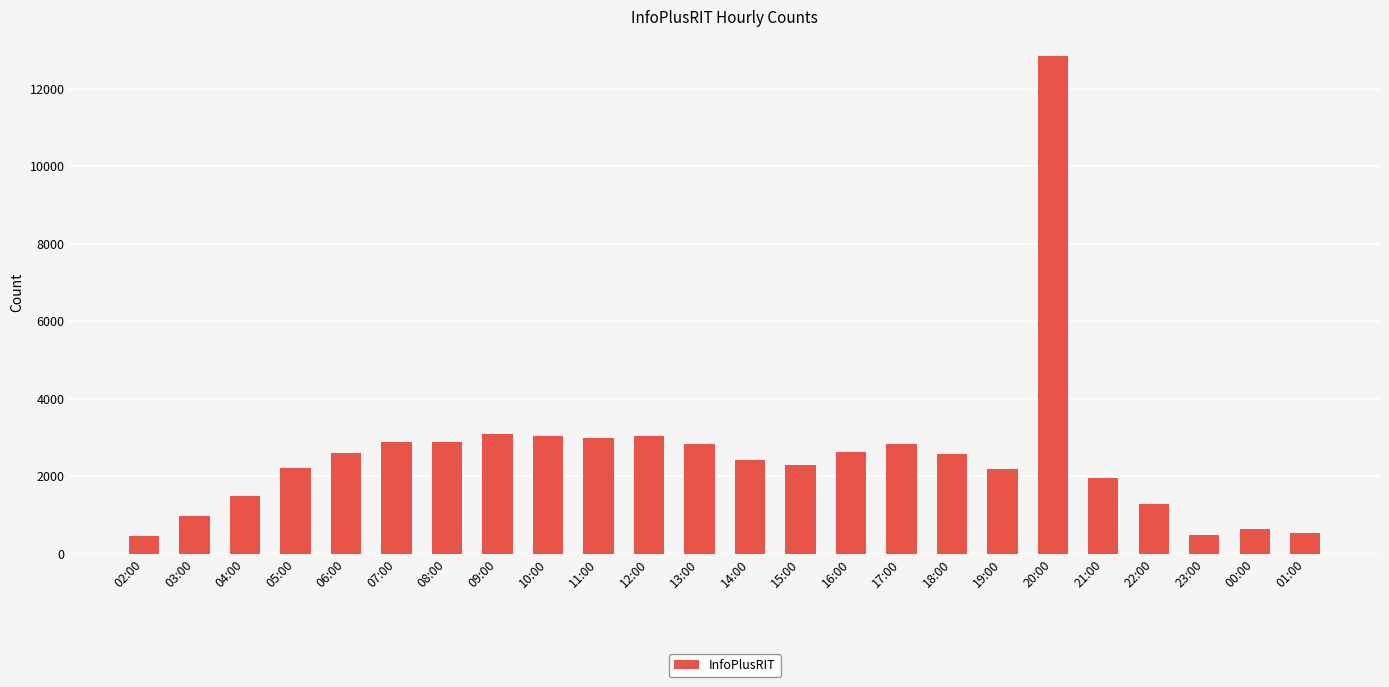

What is the label of the 7th bar from the right?

19:00